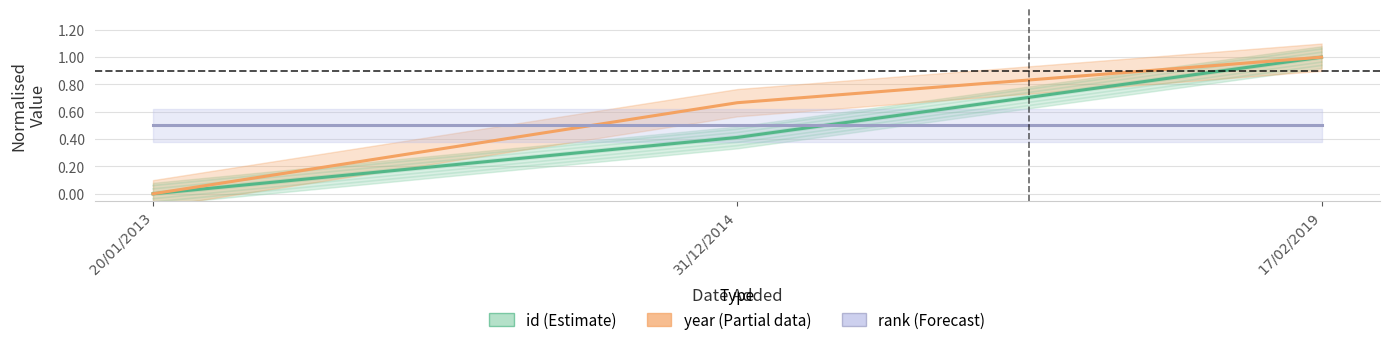

Reading left to right, list all the values displayed in this chart.

id (Estimate): 20/01/2013=0.0	31/12/2014=0.4	17/02/2019=1.0
year (Partial): 20/01/2013=0.0	31/12/2014=0.7	17/02/2019=1.0
rank (Forecast): 20/01/2013=0.5	31/12/2014=0.5	17/02/2019=0.5